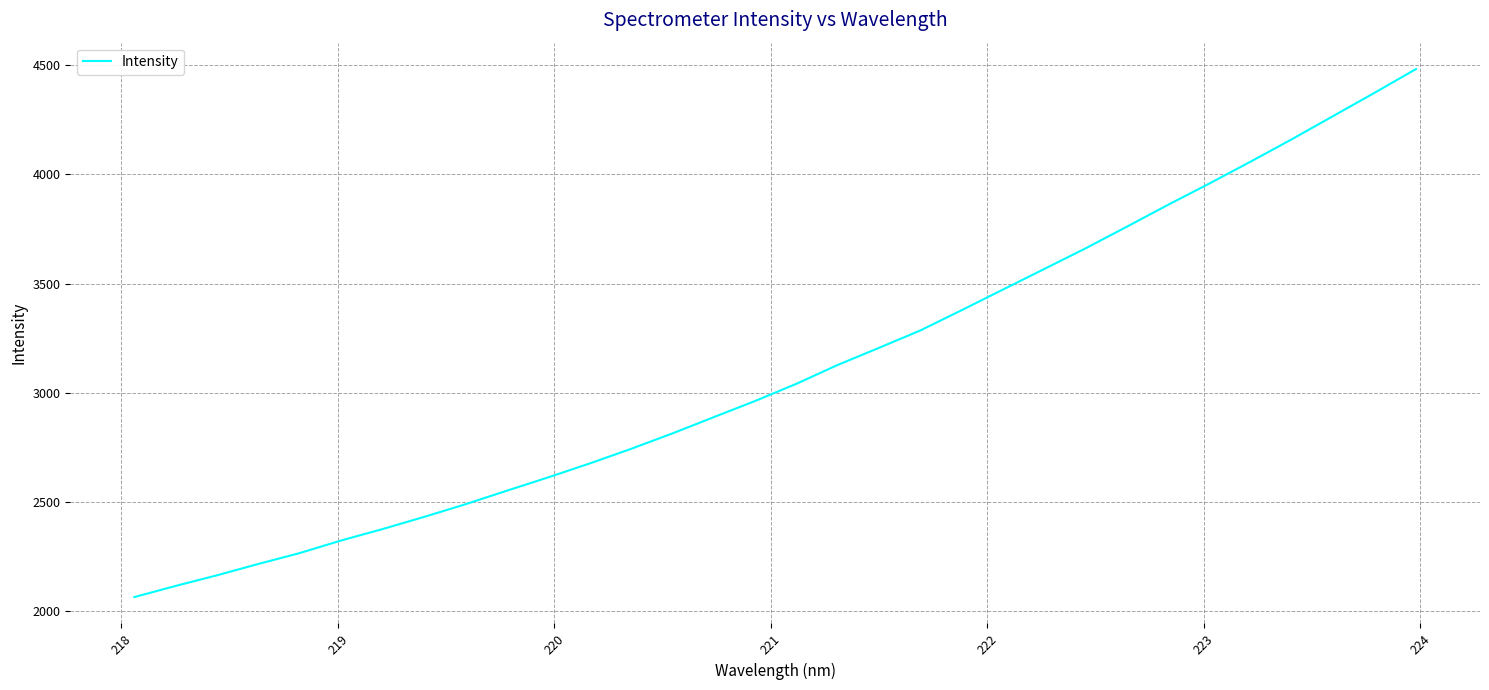

What is the minimum value shown in the chart?

2064.9